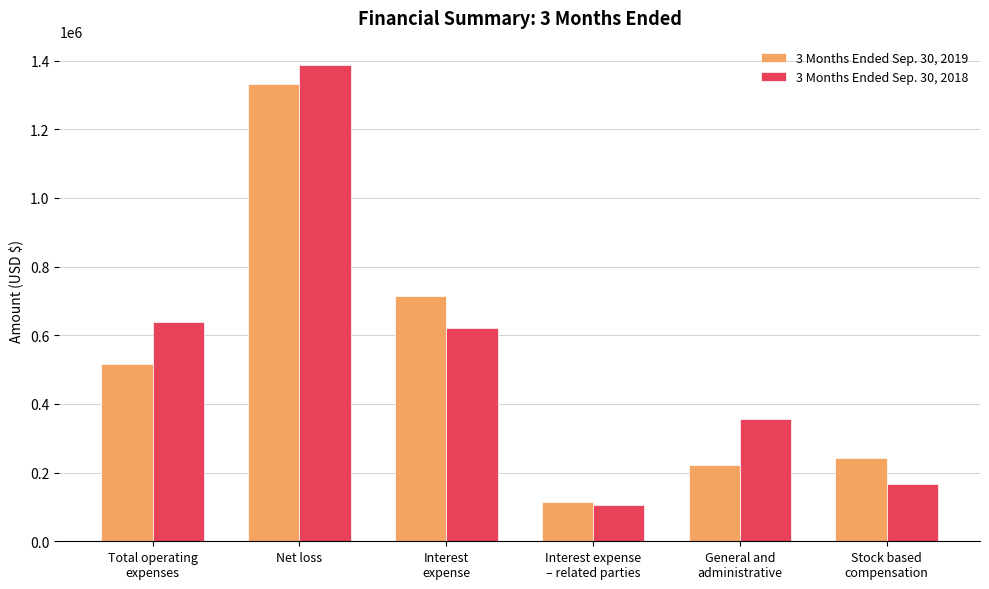

How many series are shown in this chart?

2